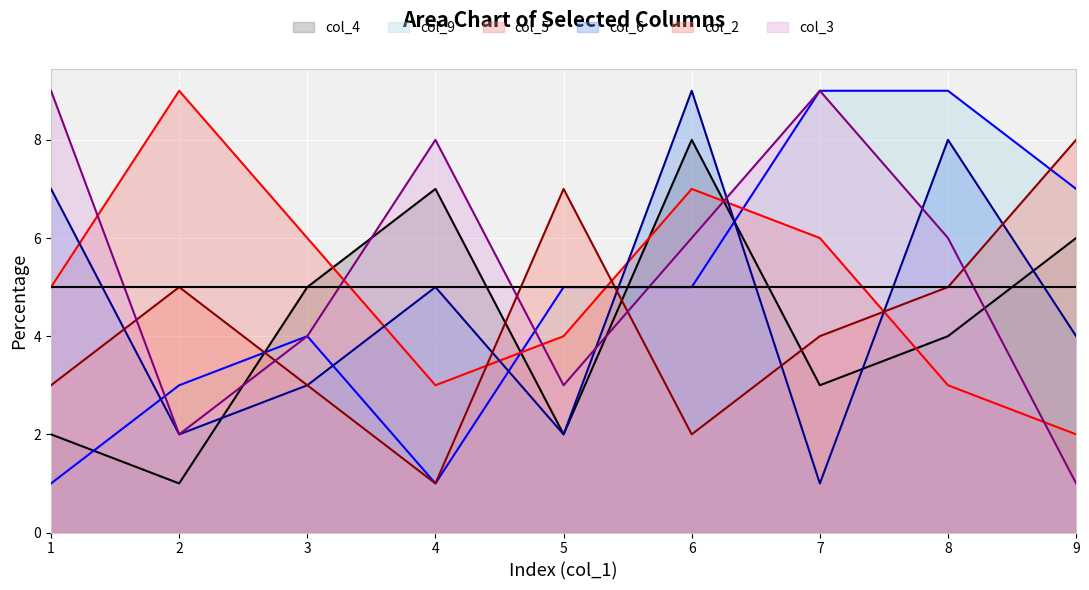

True or false: col_4 has a value of 3 at 4.

False